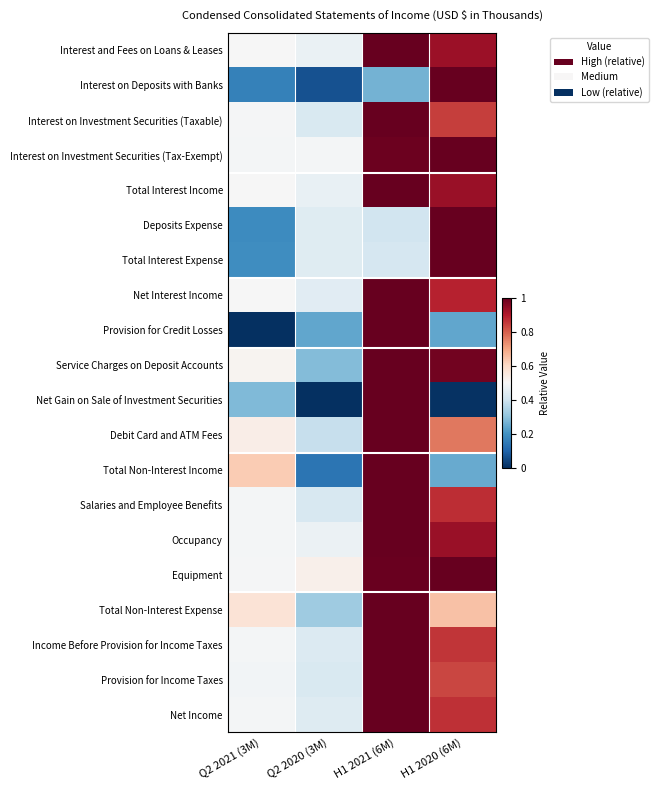

At how many categories does at least one series exceed 0?

4